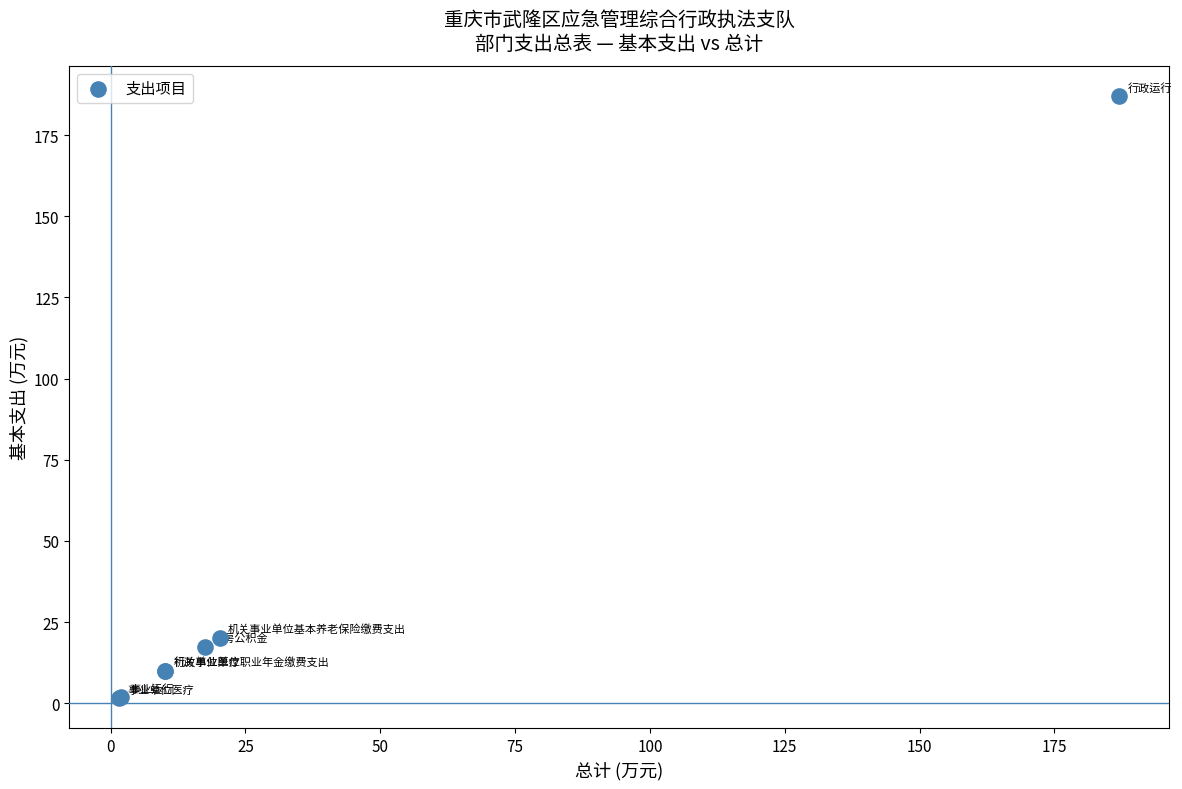

What Y value in the scatter plot is closest to 94?

20.2